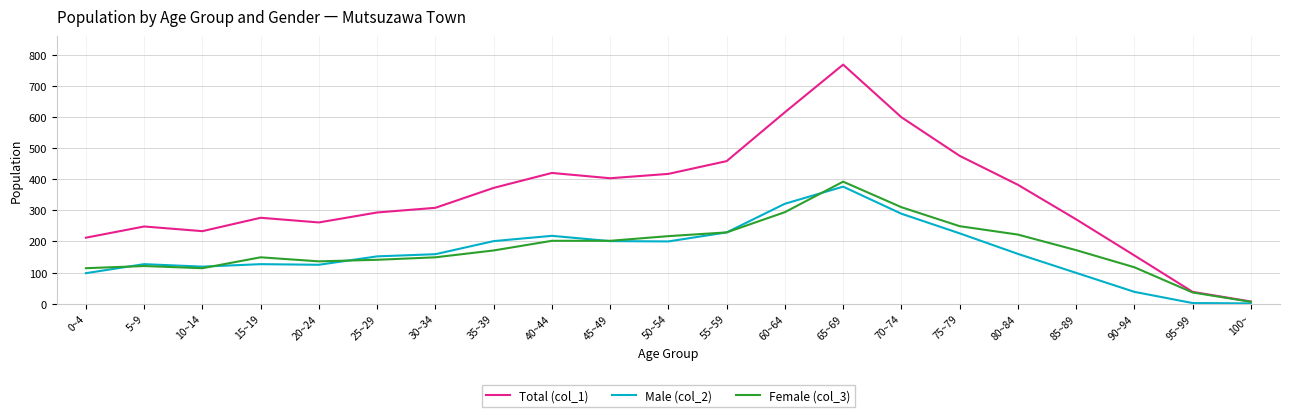

Is it true that Female (col_3) equals 229 at 55~59?

True